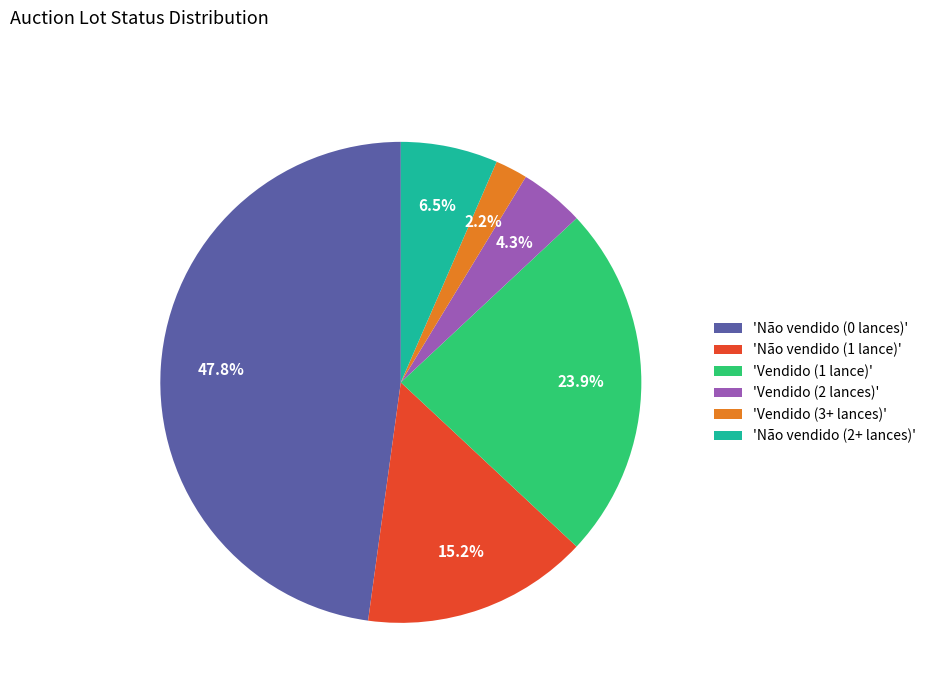

Does any single category account for the majority?

No